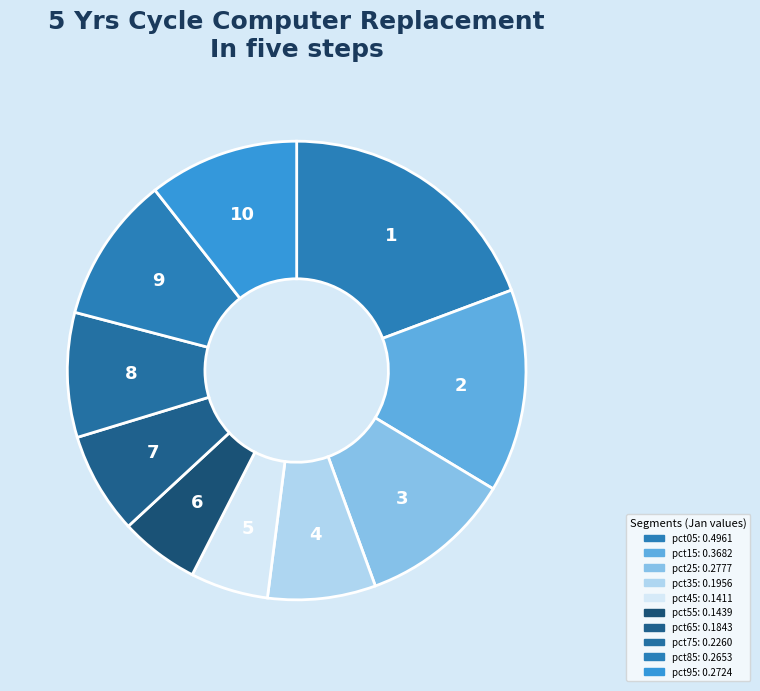

Which category has the biggest portion of the pie?

pct05